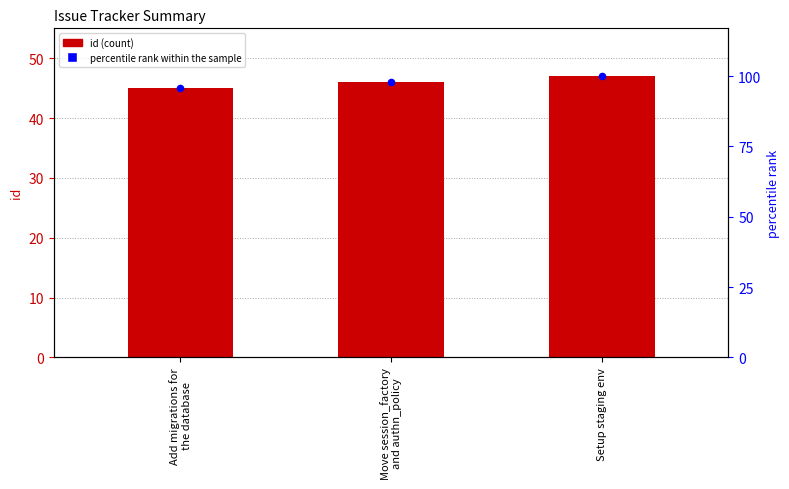

At which category is the sum across all series the highest?

Setup staging env